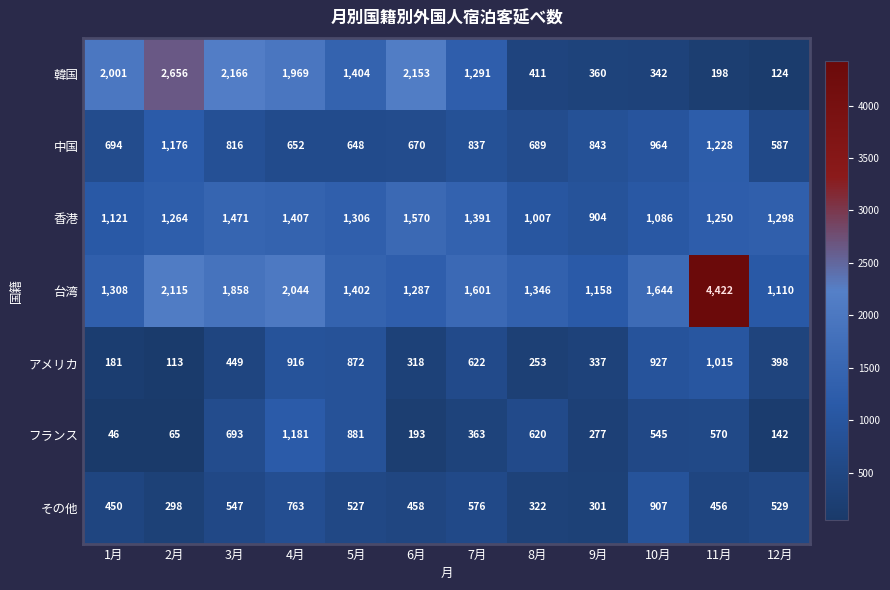

What is the difference between the highest and lowest values at 10月?

1302